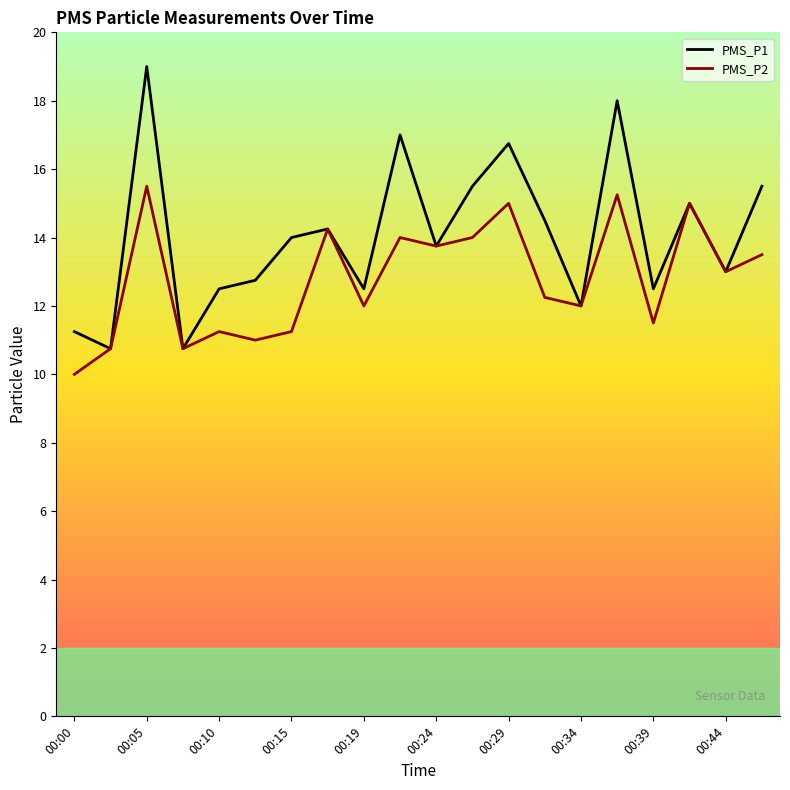

List the series in order of their peak value, highest first.

PMS_P1, PMS_P2